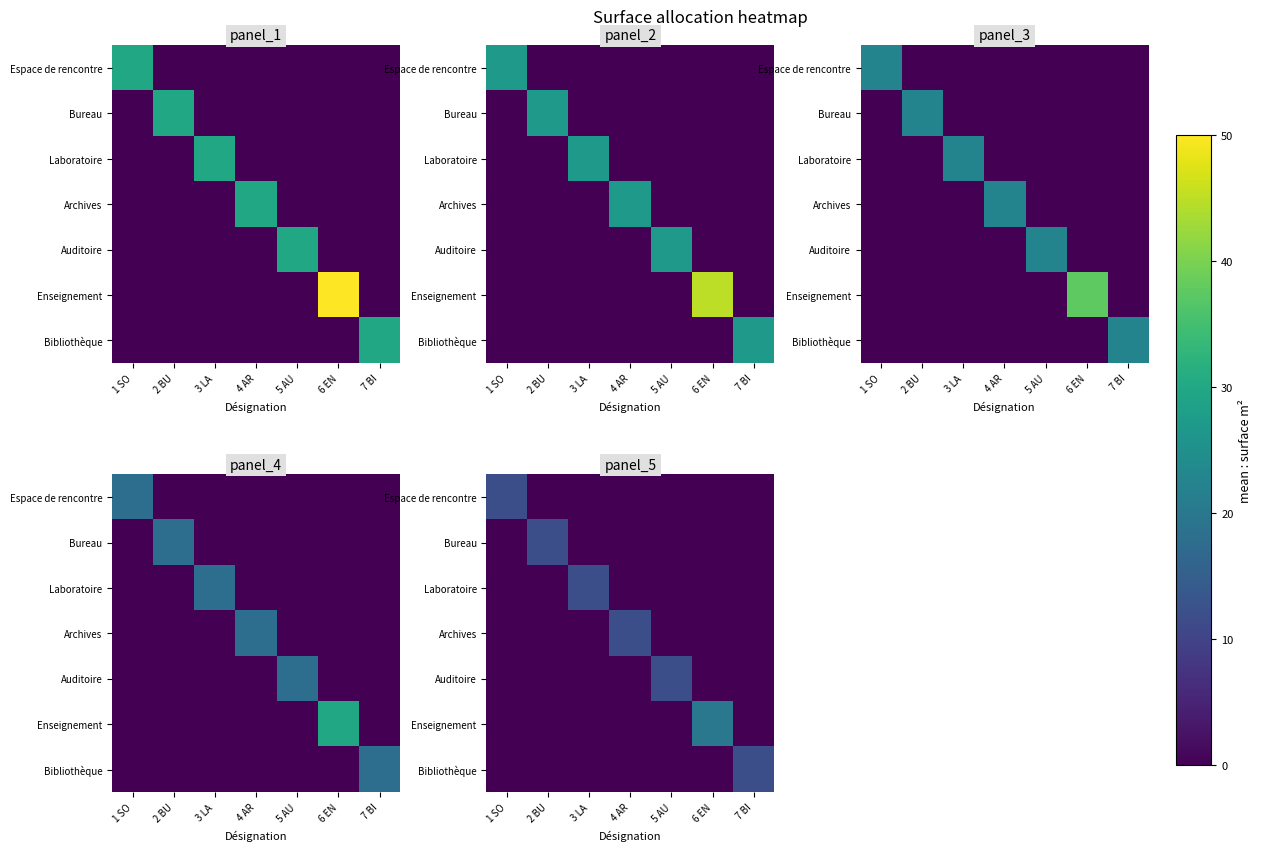

The value of Enseignement at 1 SO is -7. True or false?

False